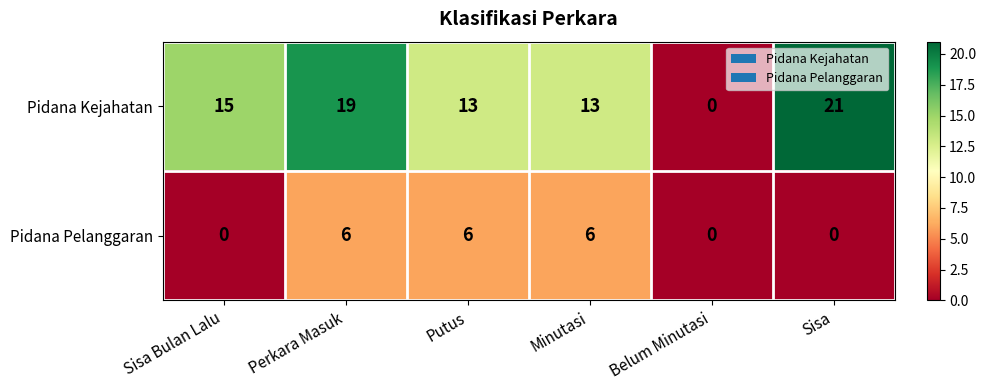

What is the sum of all Pidana Kejahatan values?

81